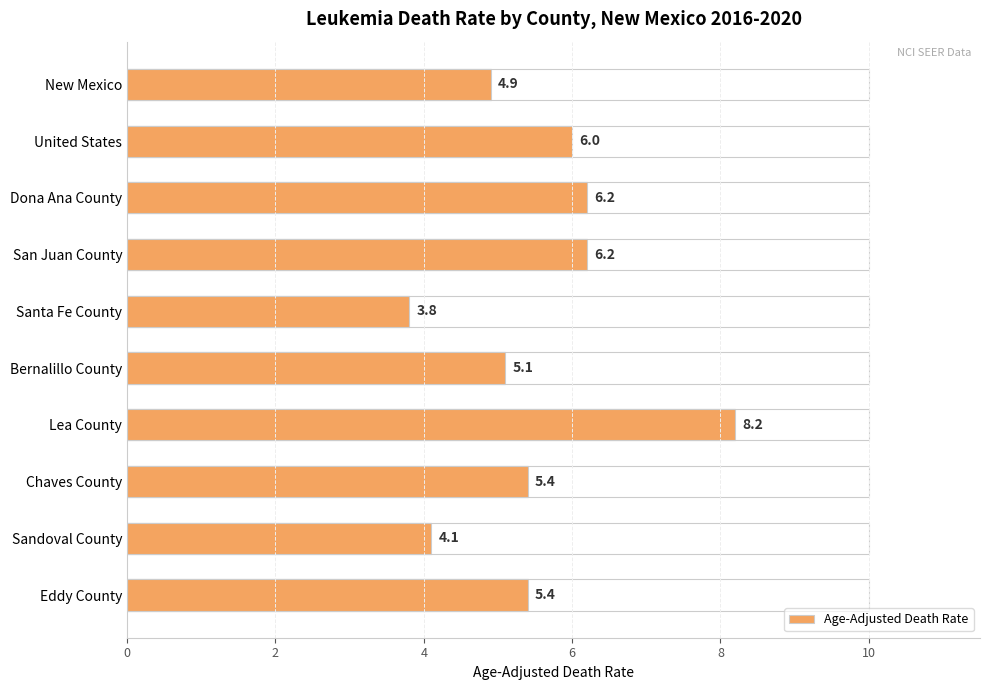

The value at Chaves County is 5.4. True or false?

True